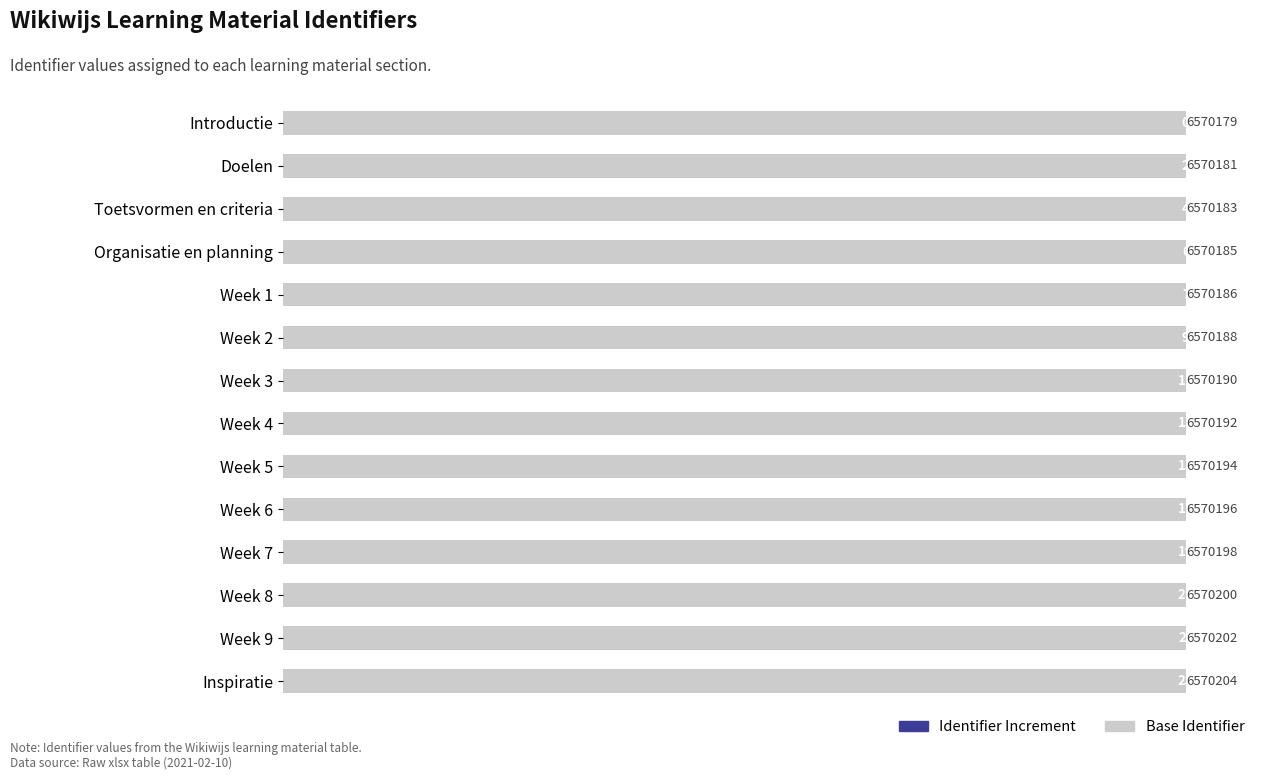

Which series has the largest range (max minus min)?

Identifier Increment